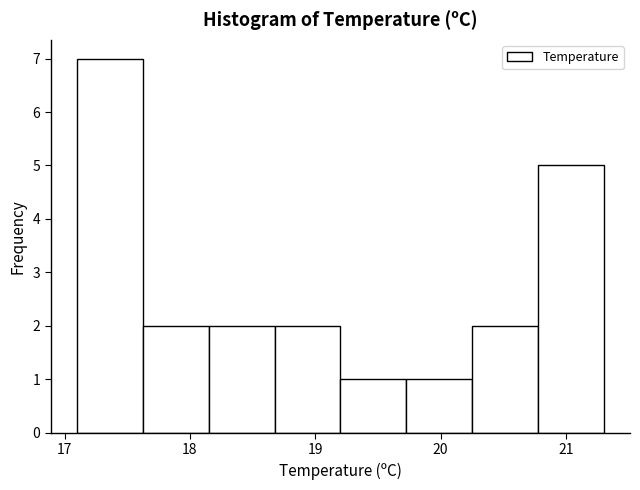

What is the height of the bar covering 20.3 to 20.8 on the x-axis? Neither the bar edges nor the heights are printed on the chart, so give them approximately, as read against the axes.

2